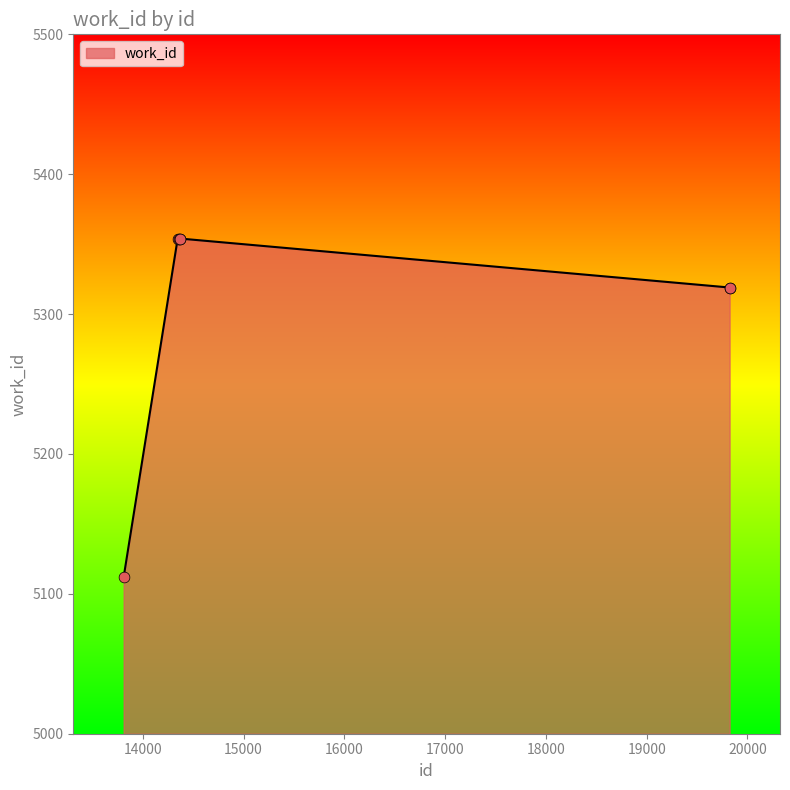

What is the difference between the maximum and minimum values?

242